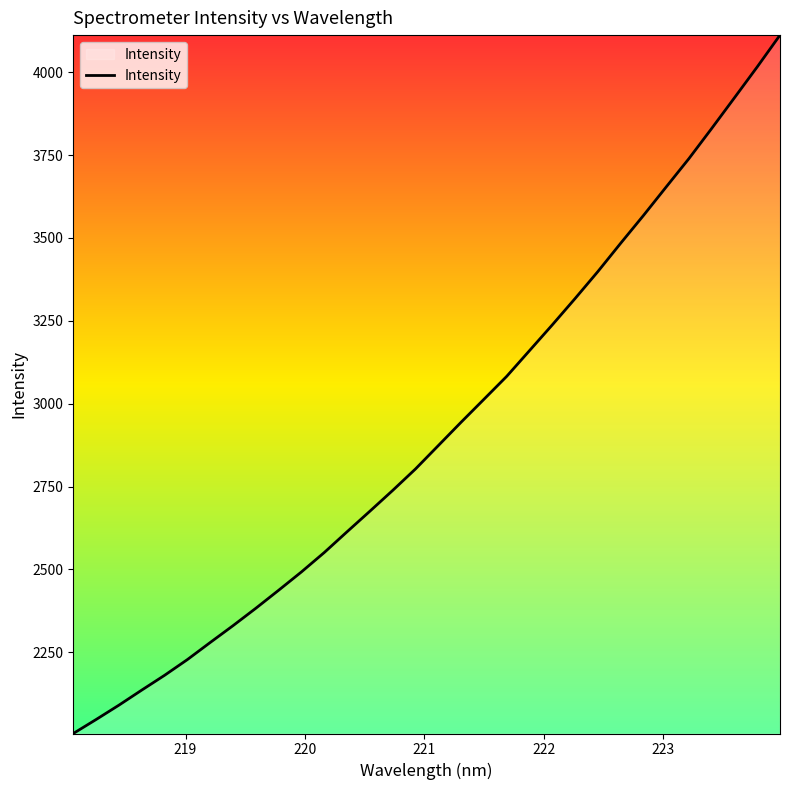

What is the maximum value shown in the chart?

4111.9